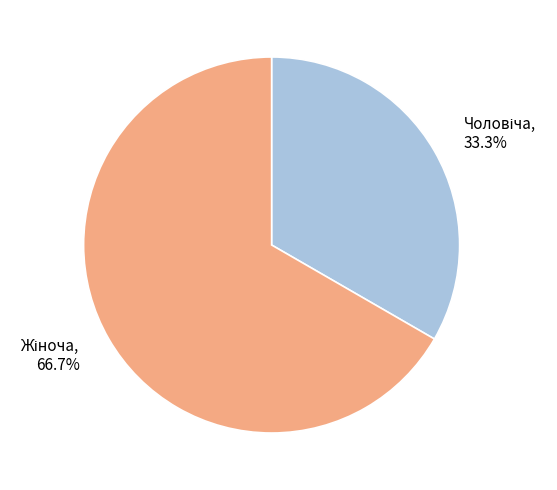

Is there any slice that represents more than half of the pie?

Yes